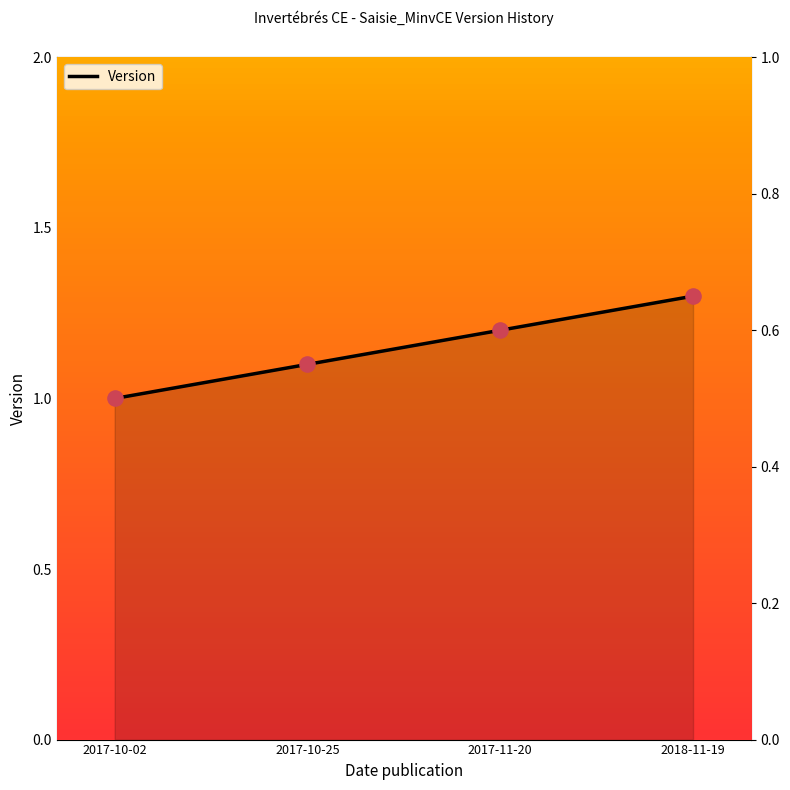

What is the change in value from 2017-10-25 to 2018-11-19?

+0.2